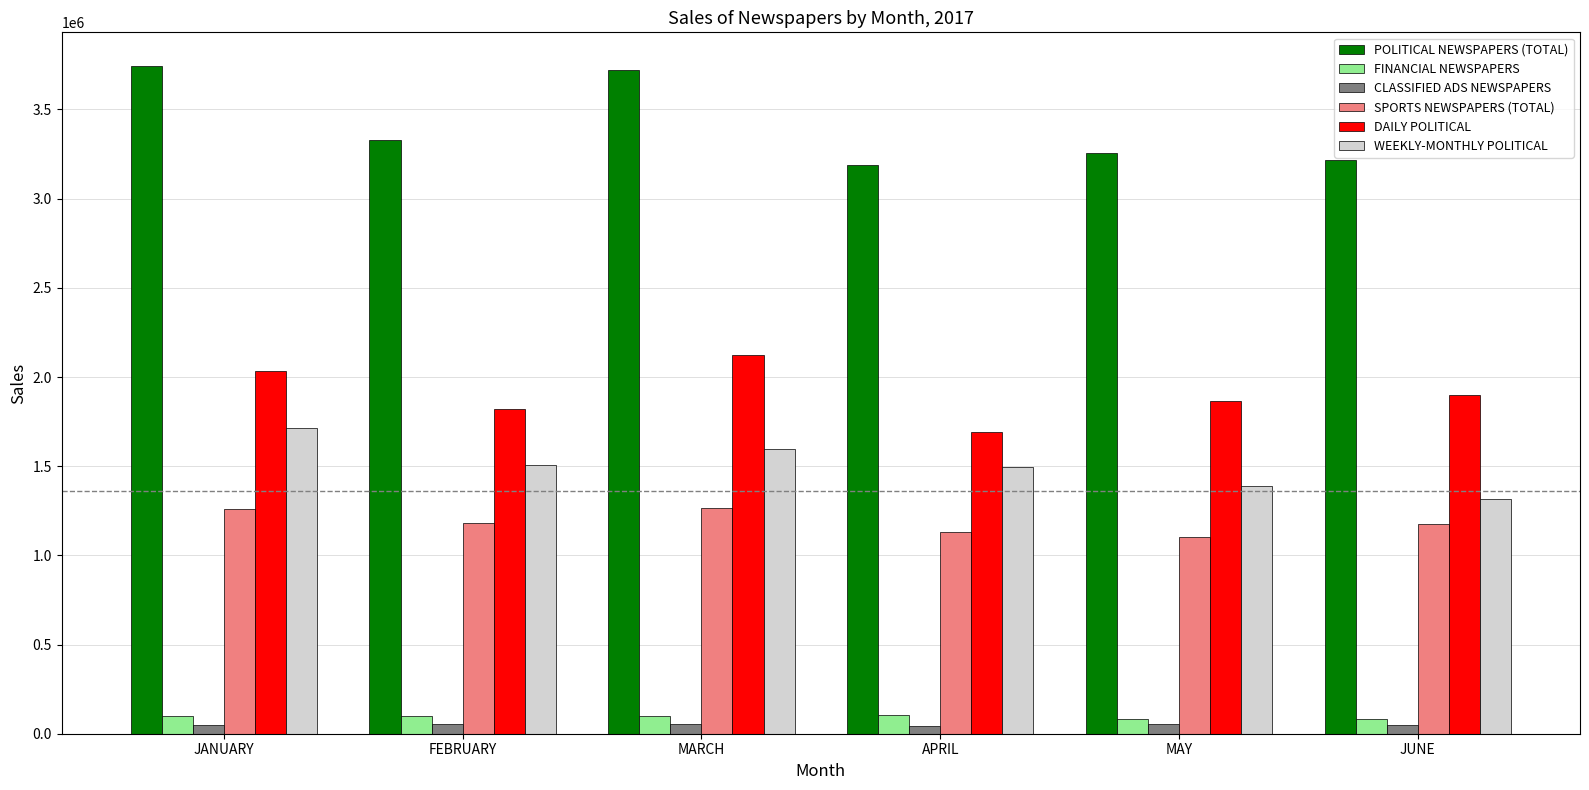

What is the maximum value for FINANCIAL NEWSPAPERS?

104343